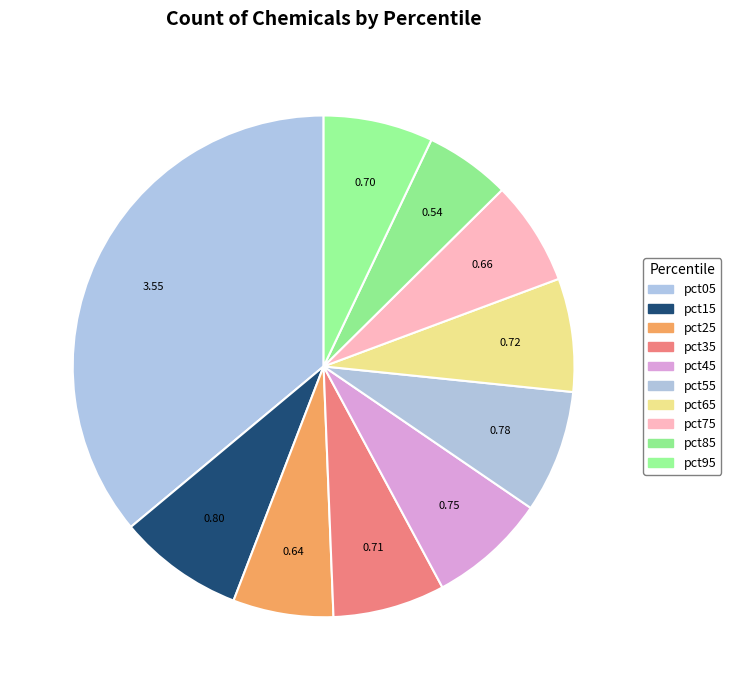

Which category has the smallest portion of the pie?

pct85